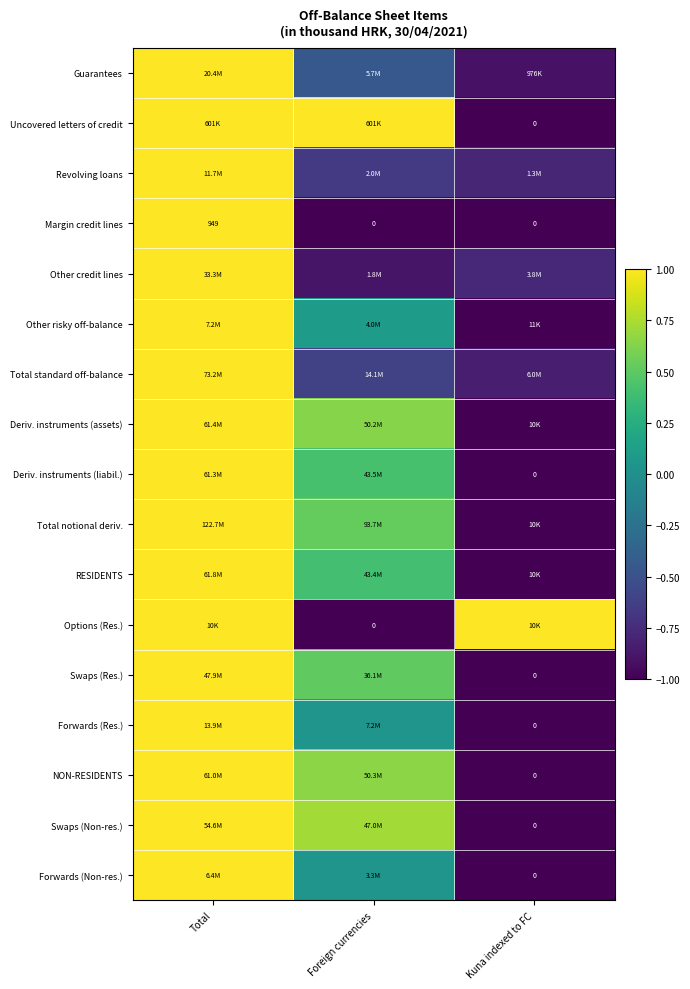

Which category has the highest value in the Margin credit lines series?

Total